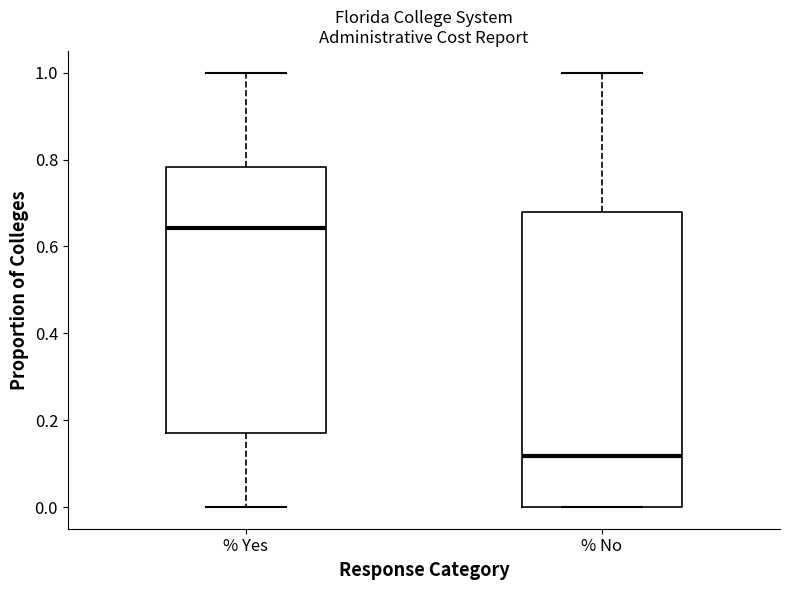

Reading left to right, transcribe this box plot: for each box, give where its median line is, the range the box spans, and where its two whiskers end, as read against the y-axis. The values are not printed on the chart, so give them approximately, as read against the axis.

% Yes: median 0.64, box 0.18 to 0.78, whiskers 0.00 to 1.00
% No: median 0.12, box 0.00 to 0.68, whiskers 0.00 to 1.00